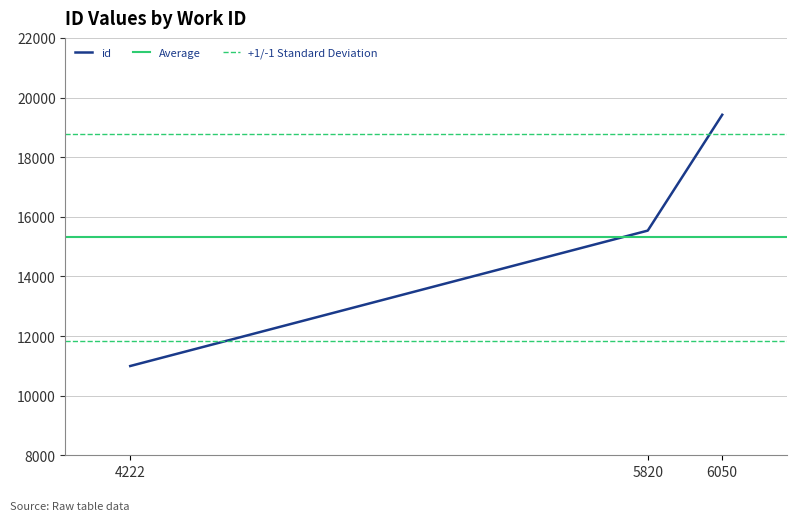

At which category does the chart reach its minimum across all series?

4222